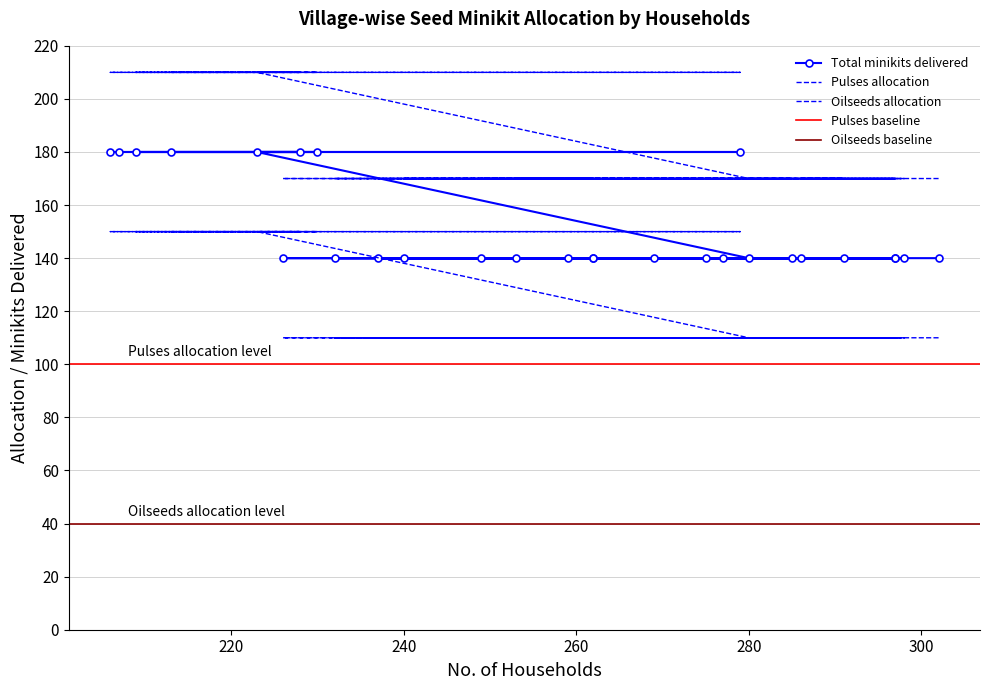

Which series has the largest total across all categories?

Total